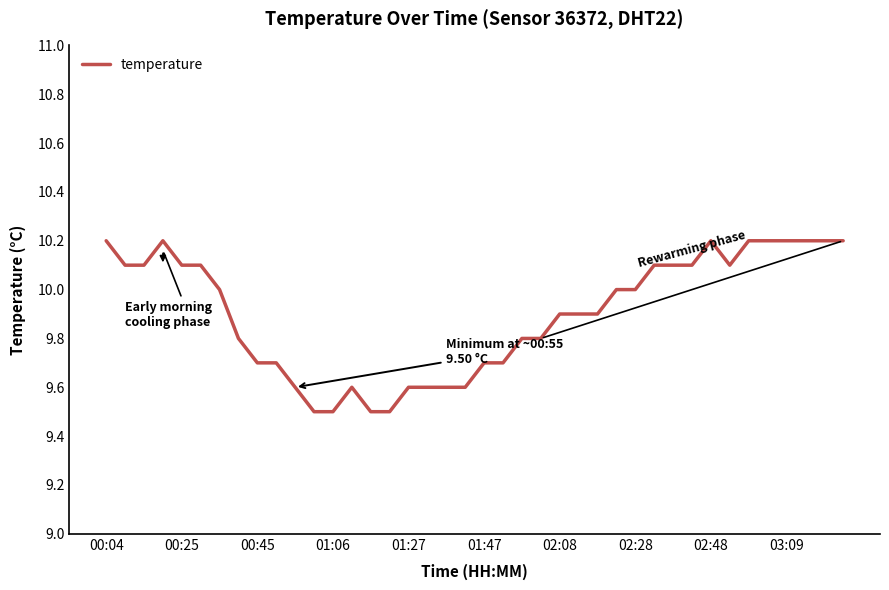

What is the average value?

9.9